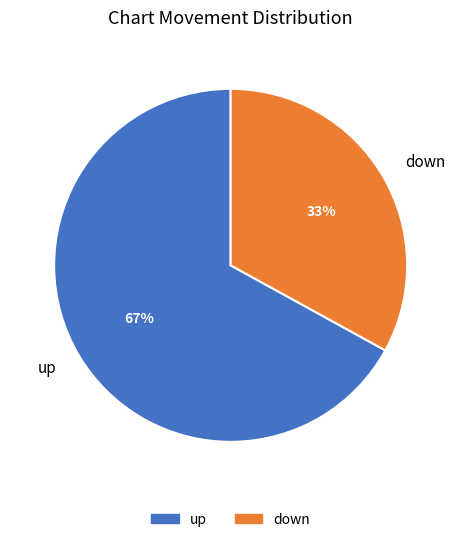

Is the sum of up and down greater than half?

Yes